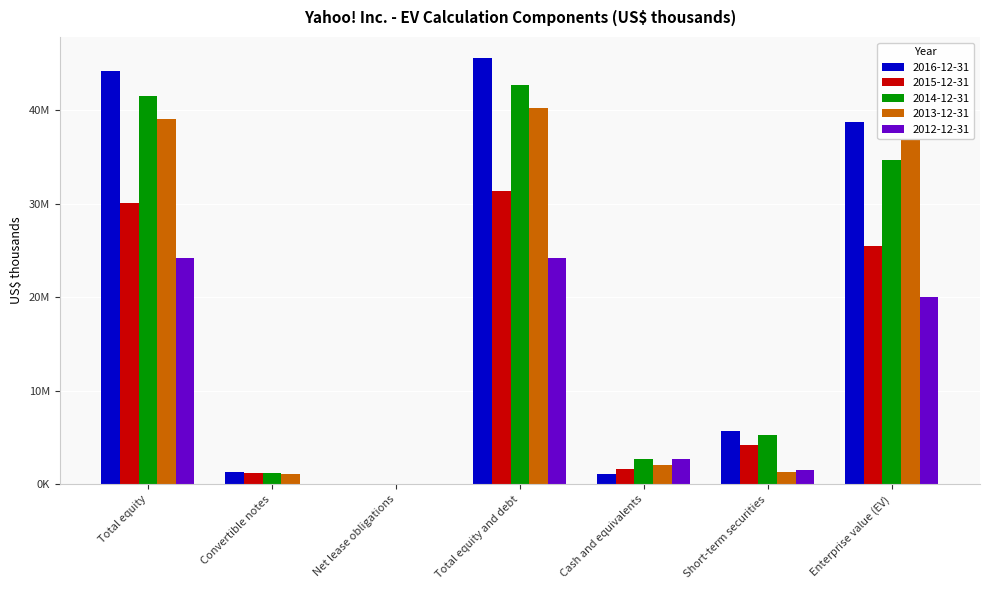

Which series has the largest total across all categories?

2016-12-31